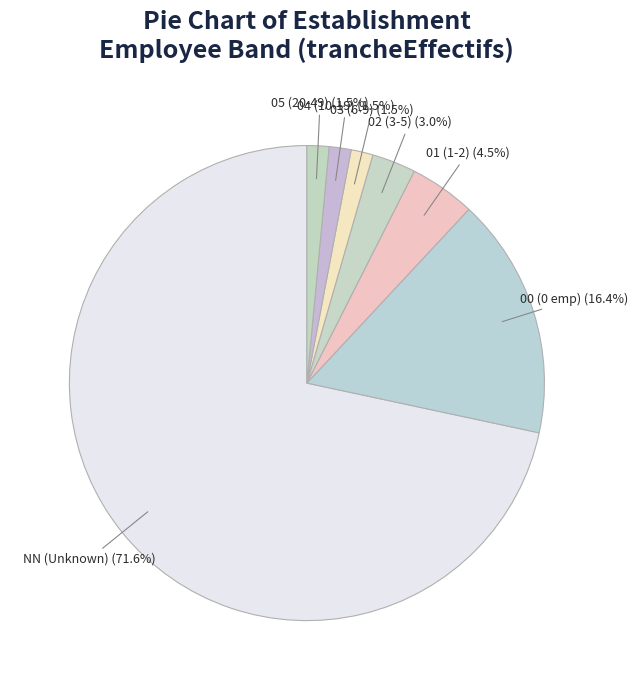

Is there a majority slice in this chart?

Yes